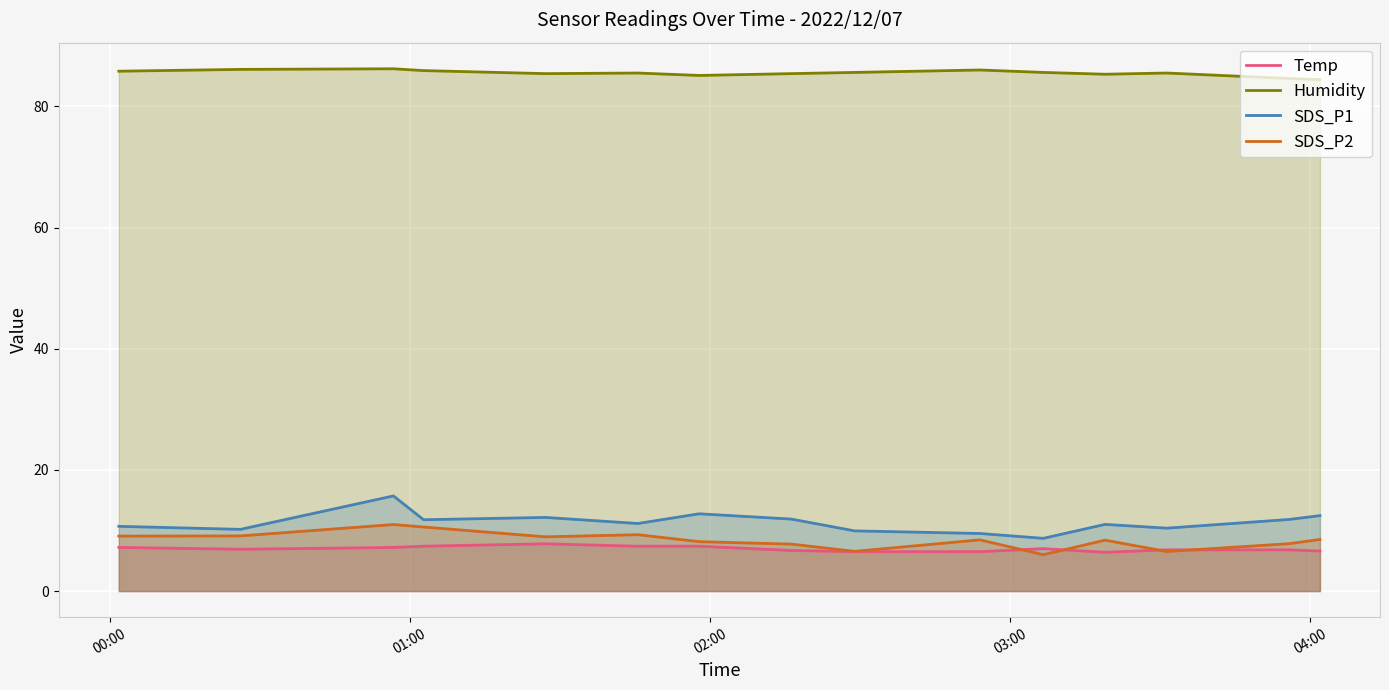

Which category has the lowest value across all series?

2022/12/07 03:06:38